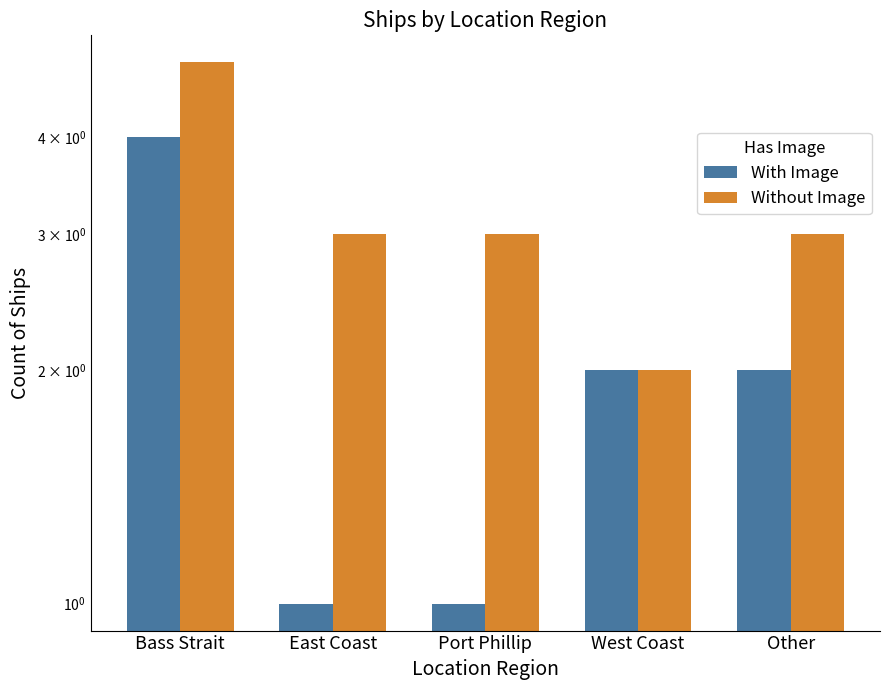

Reading left to right, what are all the values shown in this chart?

With Image: Bass Strait=4	East Coast=1	Port Phillip=1	West Coast=2	Other=2
Without Image: Bass Strait=5	East Coast=3	Port Phillip=3	West Coast=2	Other=3